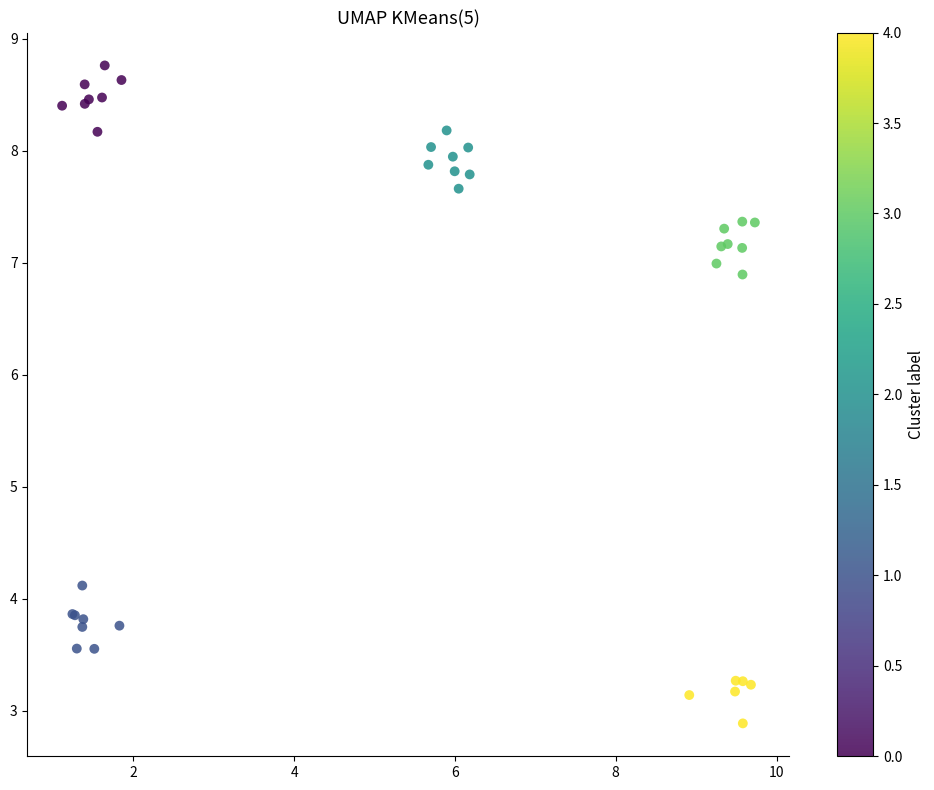

What Y value in the scatter plot is closest to 5?

4.1